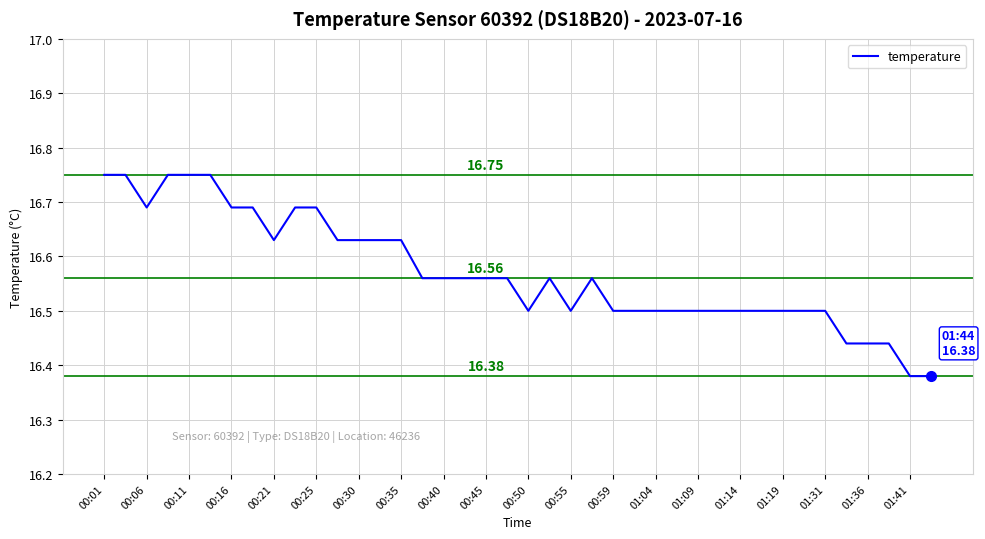

What is the difference between the maximum and minimum values?

0.4